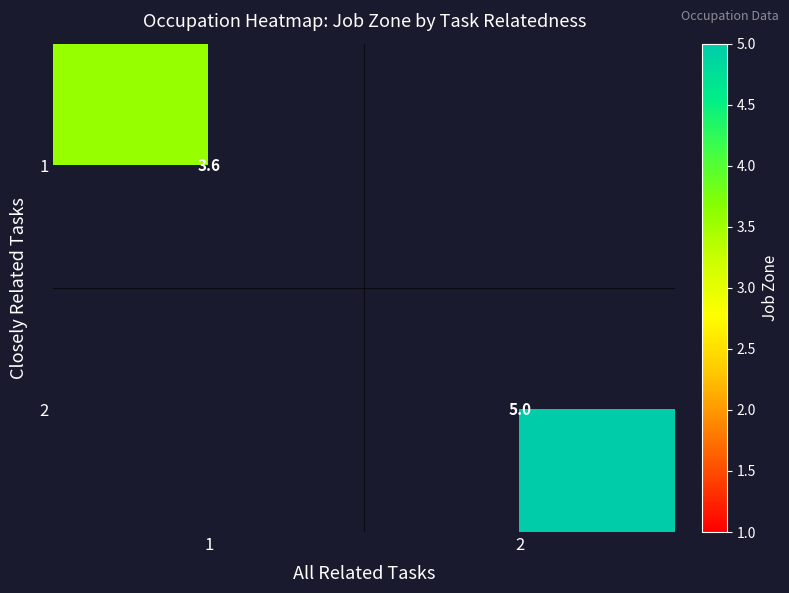

Is the value of 2 at 2 greater than the value of 1 at 1?

Yes